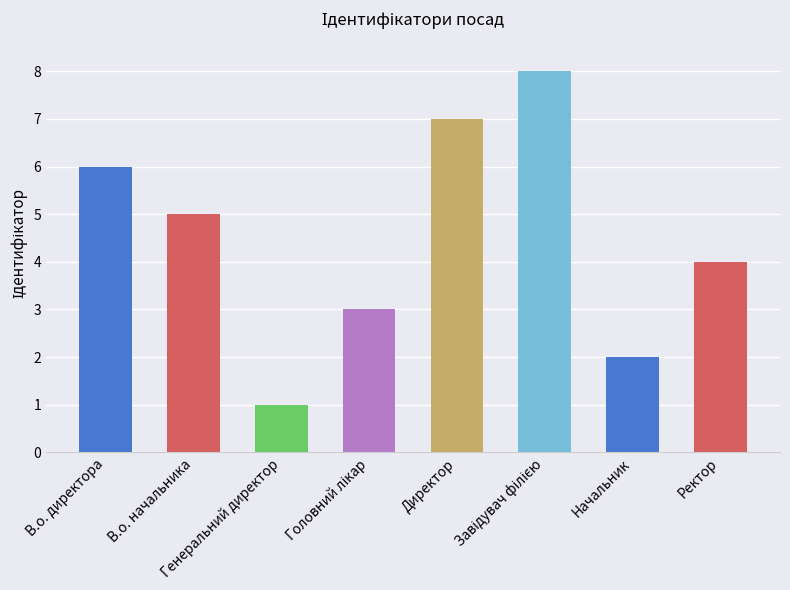

What is the difference between the maximum and minimum values?

7